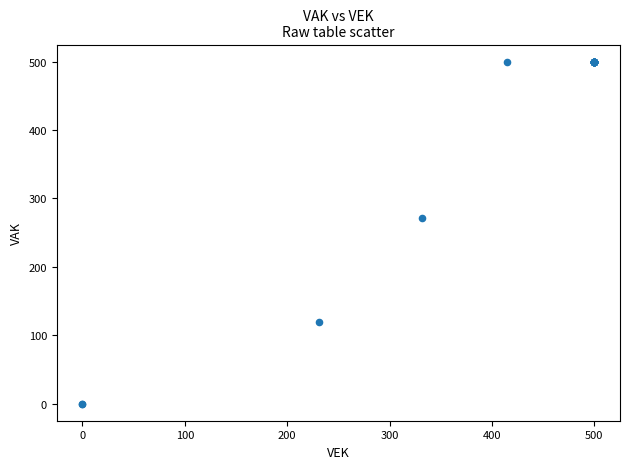

What Y value in the scatter plot is closest to 250?

272